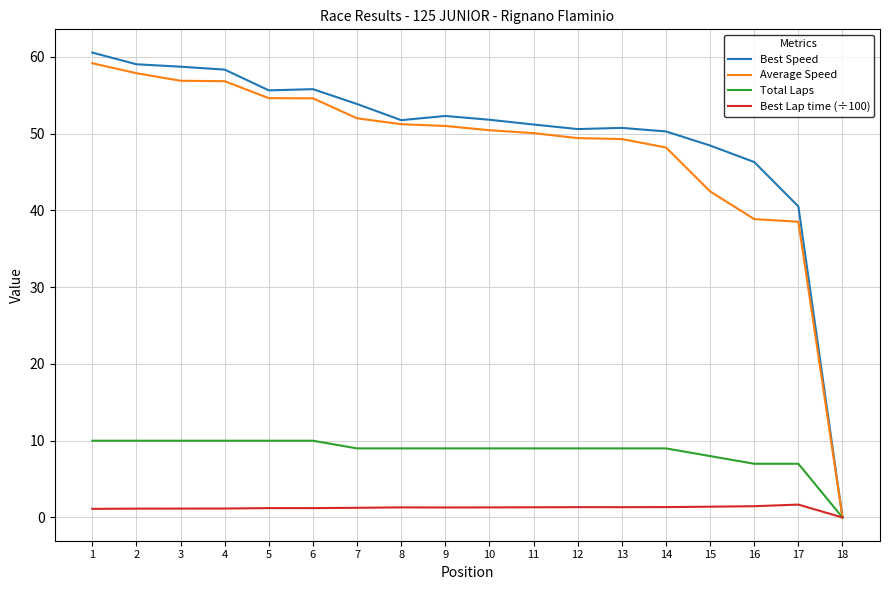

At which category does the chart reach its minimum across all series?

18